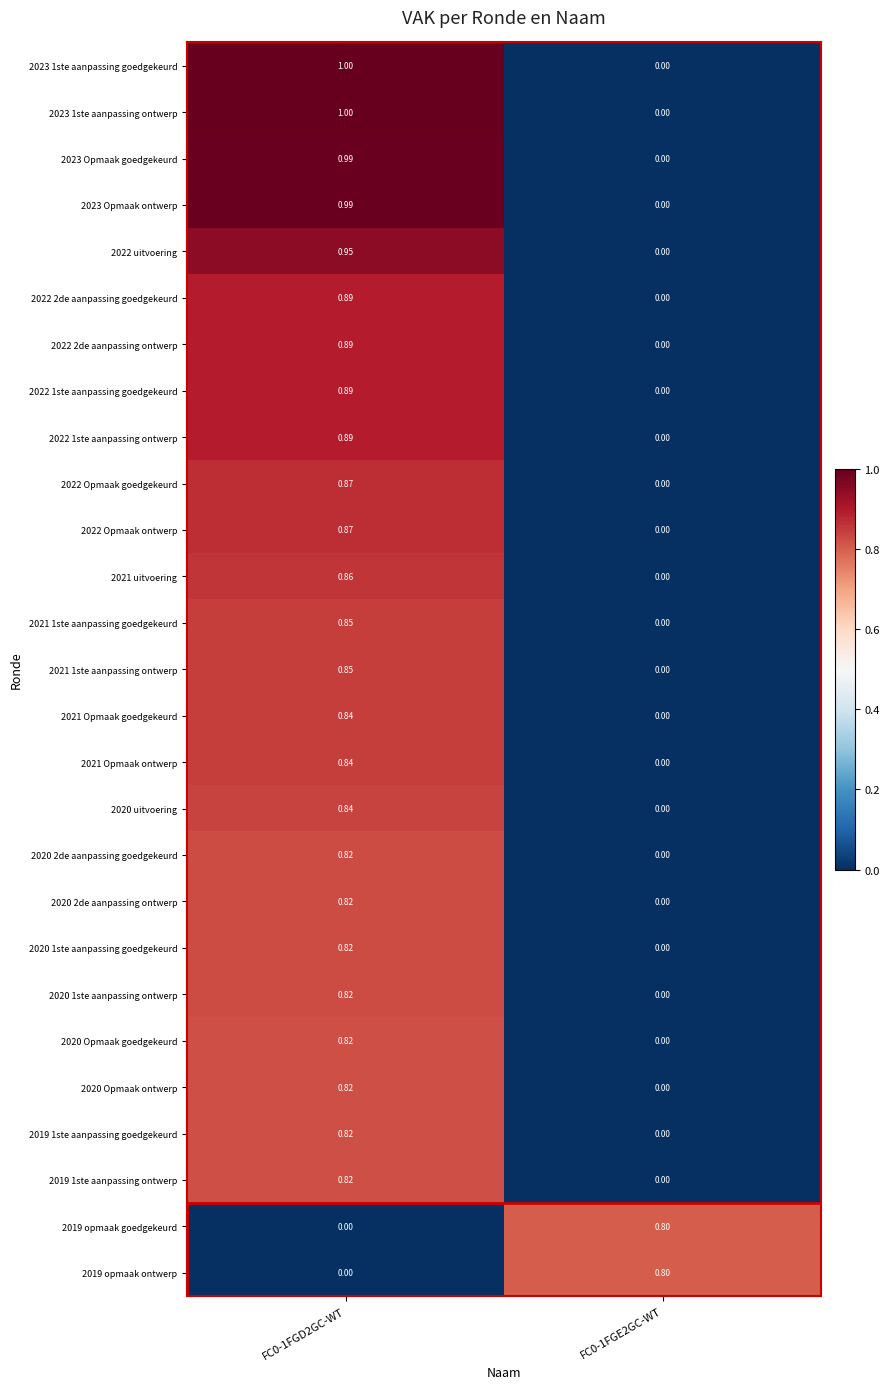

Which has a higher value, FC0-1FGE2GC-WT or FC0-1FGD2GC-WT?

FC0-1FGD2GC-WT